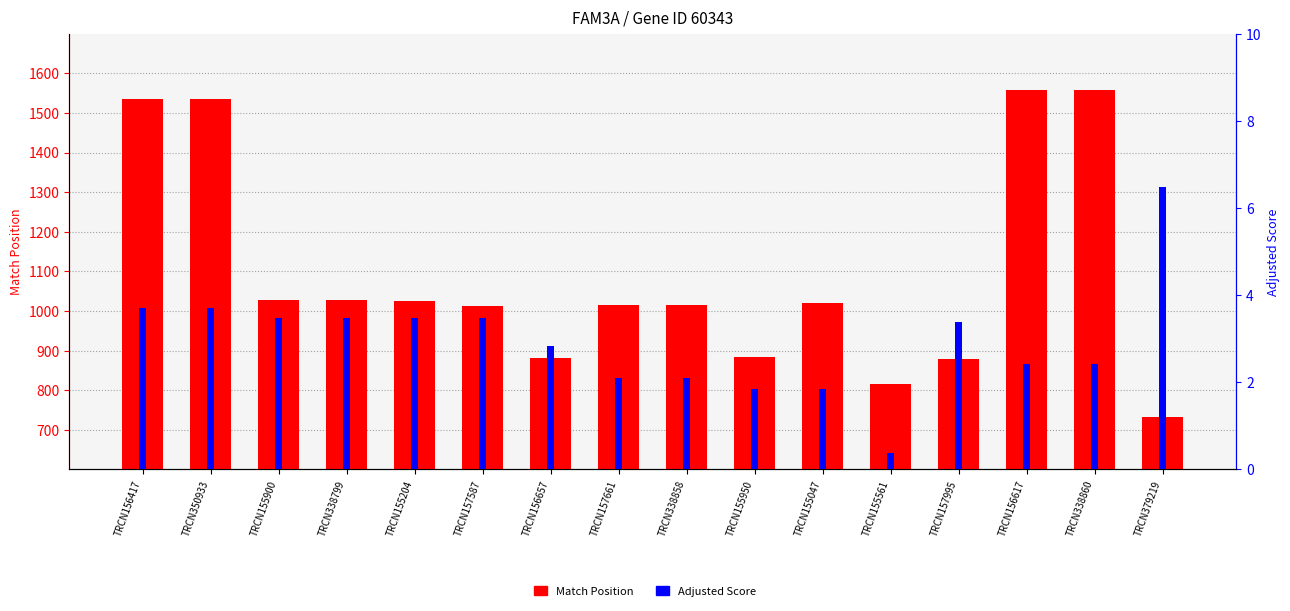

Rank the series by their average value, from highest to lowest.

Match Position, Adjusted Score